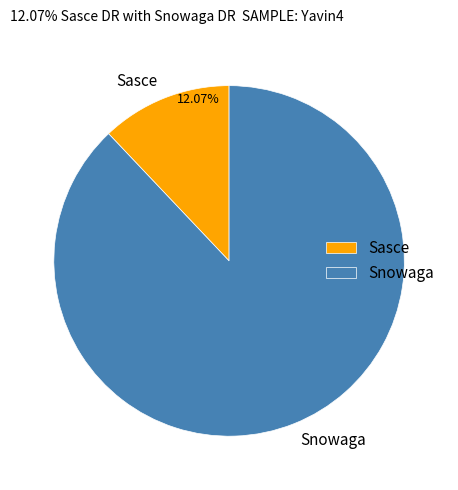

True or false: Snowaga accounts for 88% of the total.

True